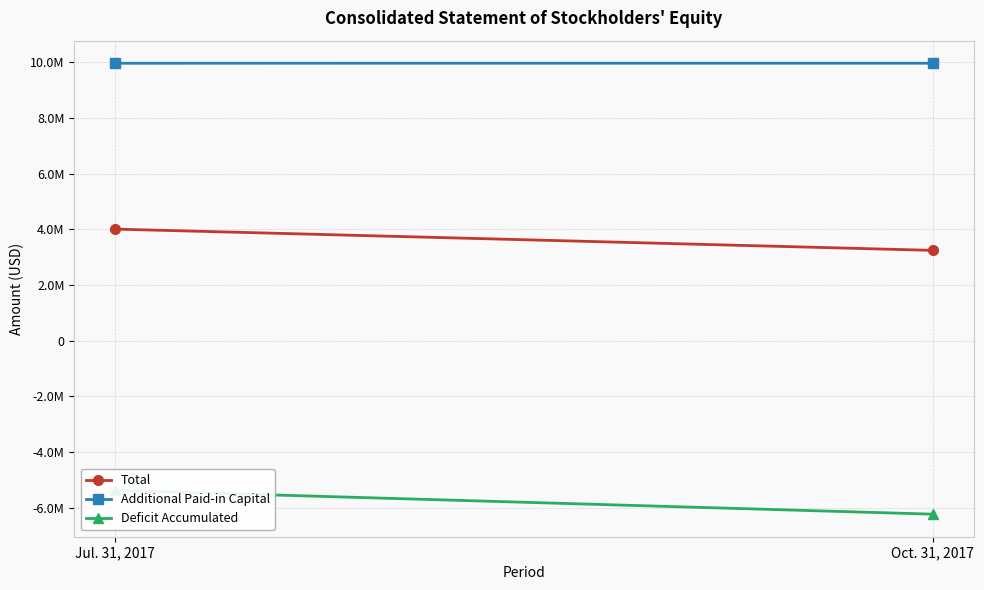

Read the Total value at Oct. 31, 2017, to the nearest 10.

3241970